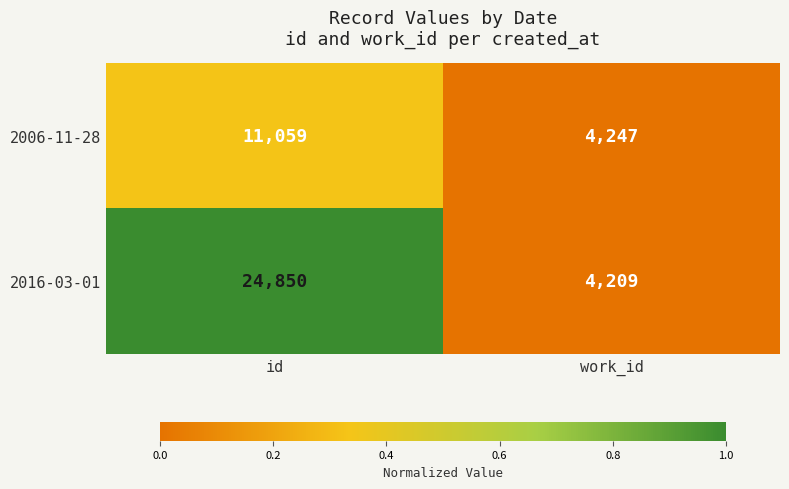

What is the difference between the highest and lowest values at id?

13791